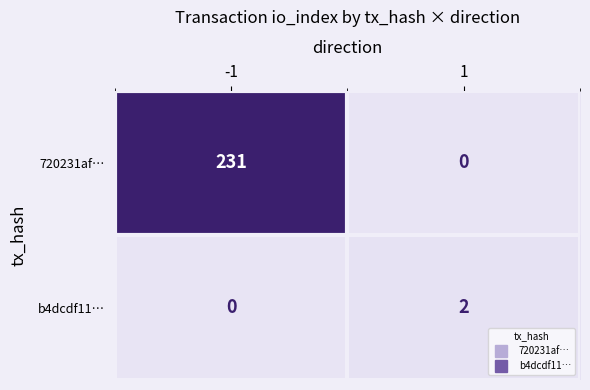

What is the sum of the 720231af… values at -1 and 1?

231